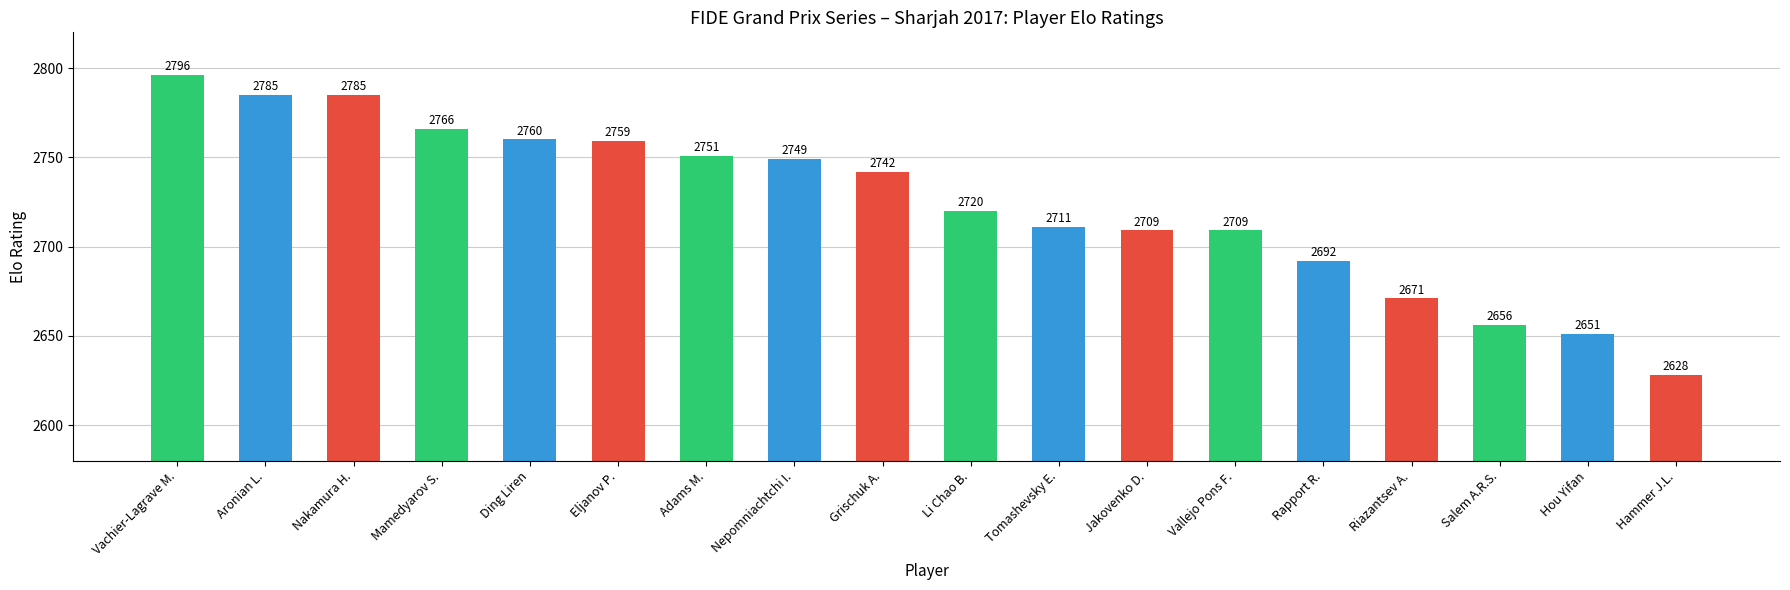

Which has a higher value, Li Chao B. or Adams M.?

Adams M.